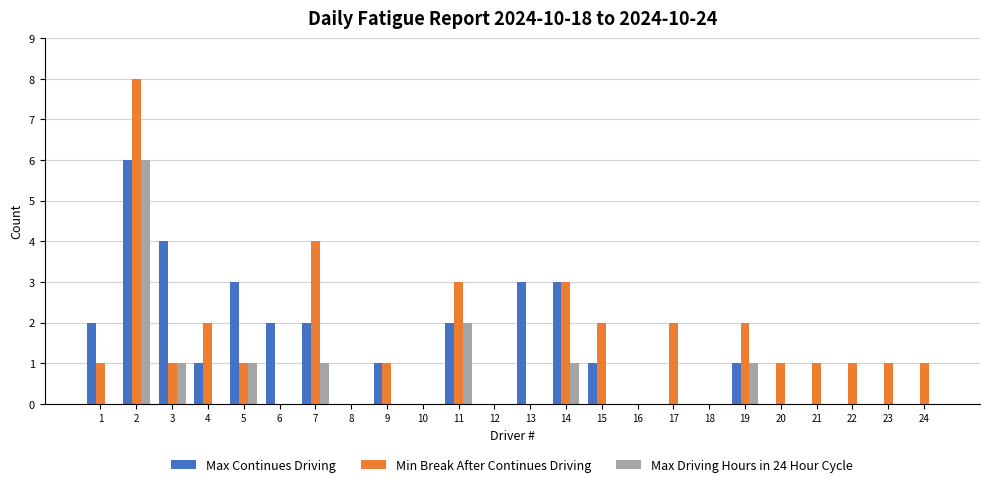

What is the sum of the Min Break After Continues Driving values at 1 and 12?

1